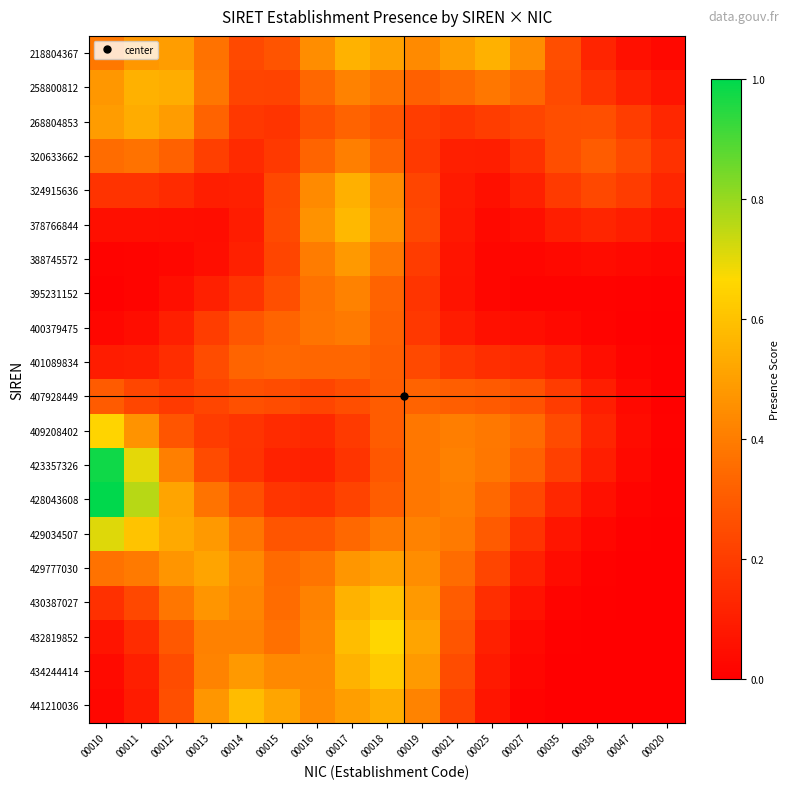

Which series has the largest range (max minus min)?

428043608